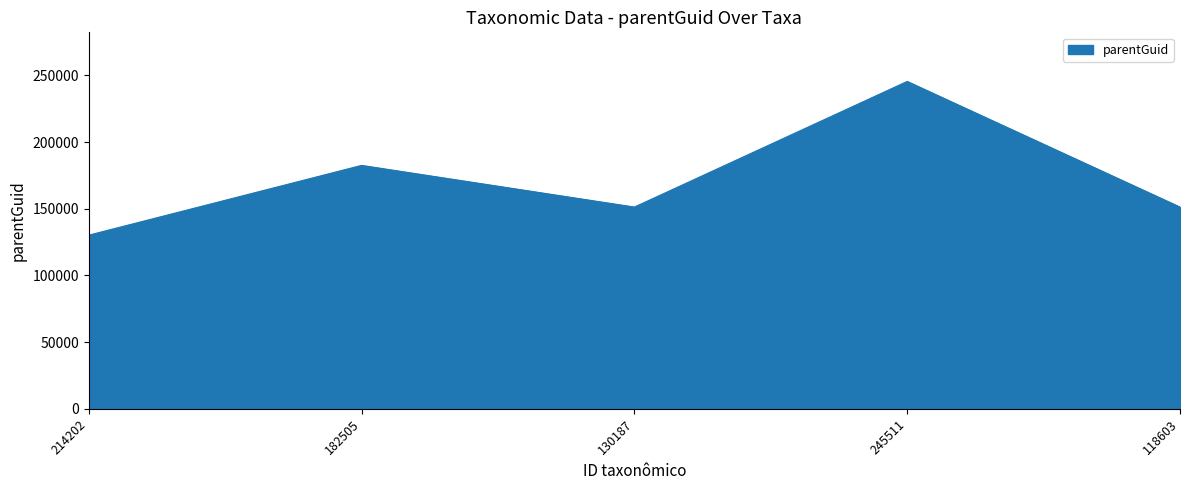

The value at 245511 is 352368. True or false?

False